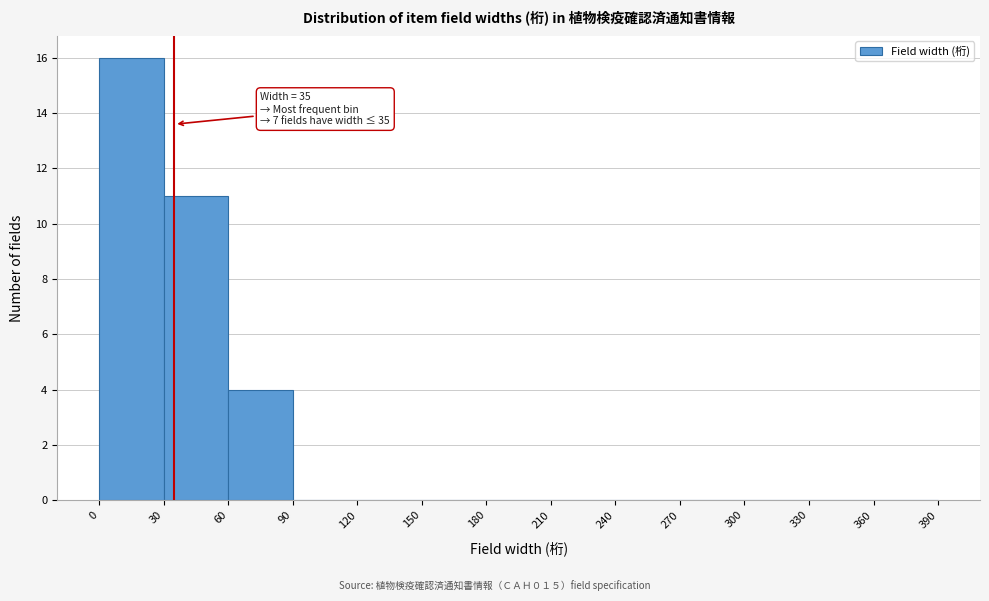

Over which range of the x-axis is the bar tallest?

0 to 30